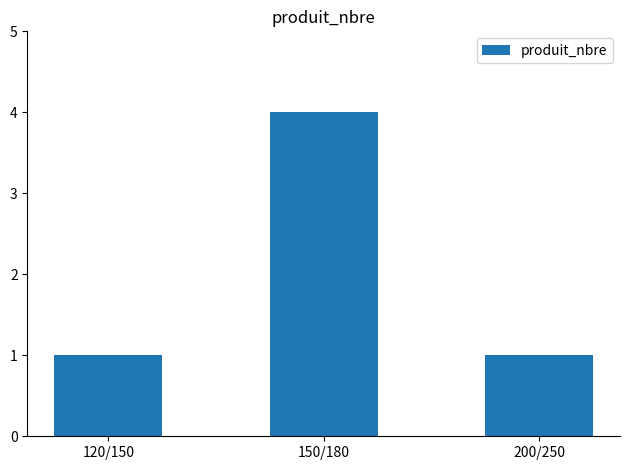

Approximately how many times larger is the value at 150/180 compared to 200/250?

4.0